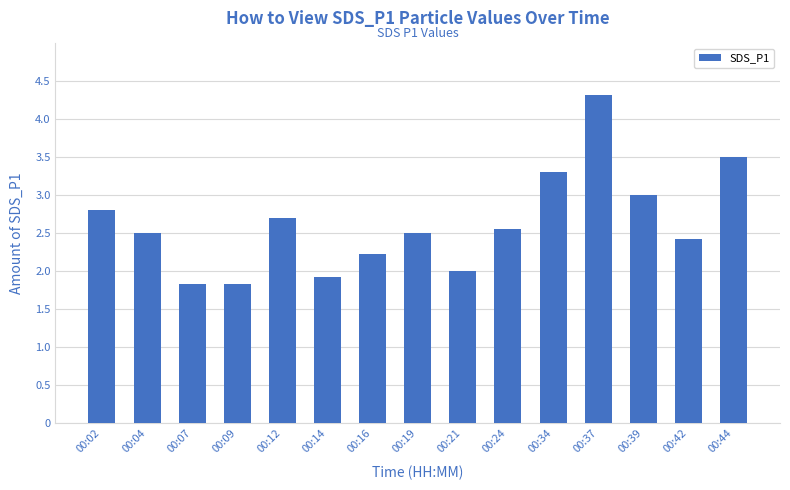

What is the value of the 6th bar from the left?

1.9